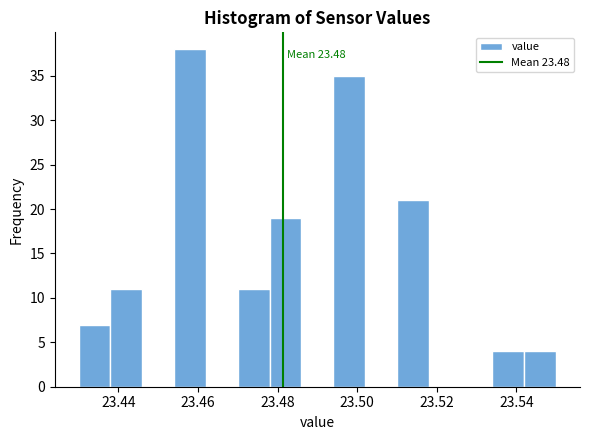

Which range on the x-axis has the tallest bar?

23.454 to 23.462